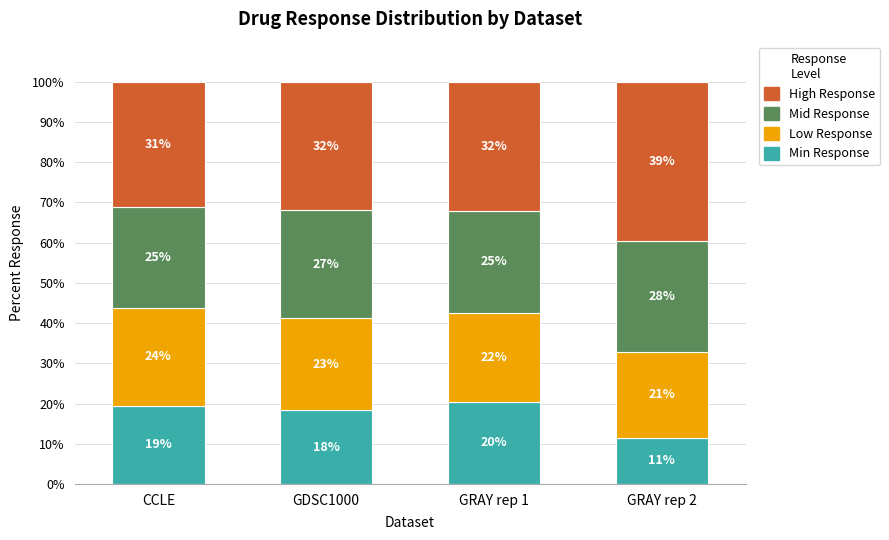

What is the total value across all series at GDSC1000?

100.0